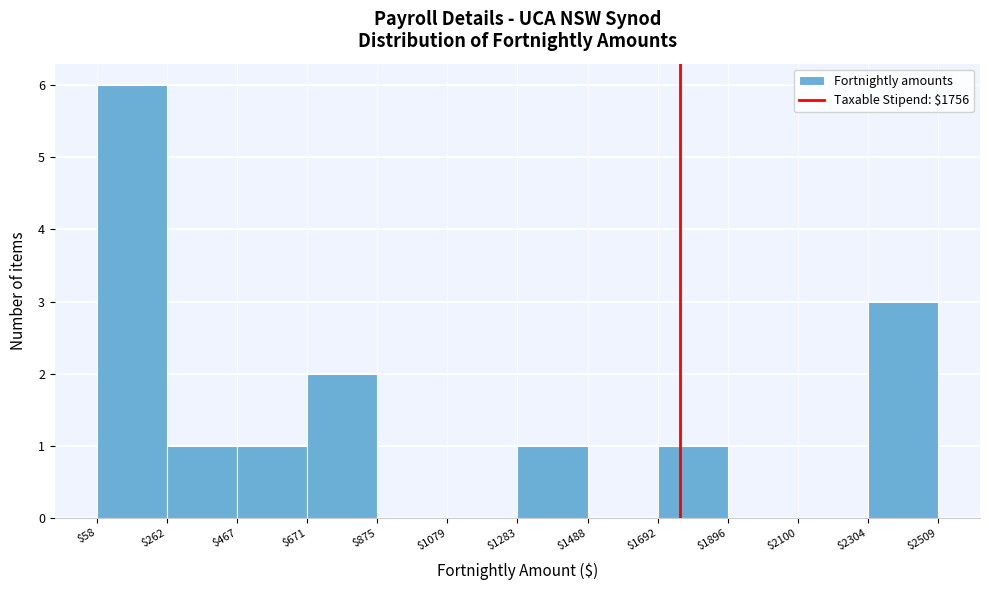

How tall is the bar that spans $2304 to $2509 on the x-axis? The values are not printed on the chart, so give them approximately, as read against the axis.

3